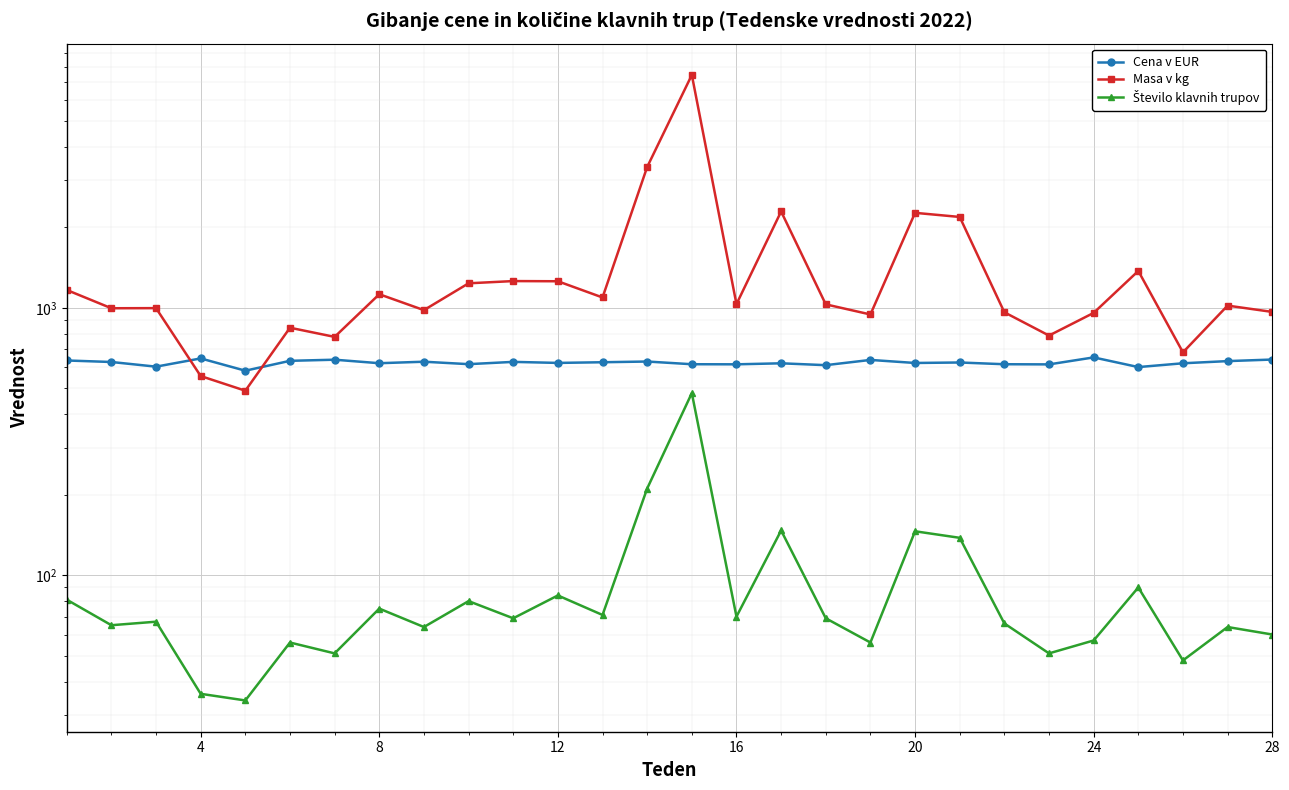

Count the number of data series in this chart.

3